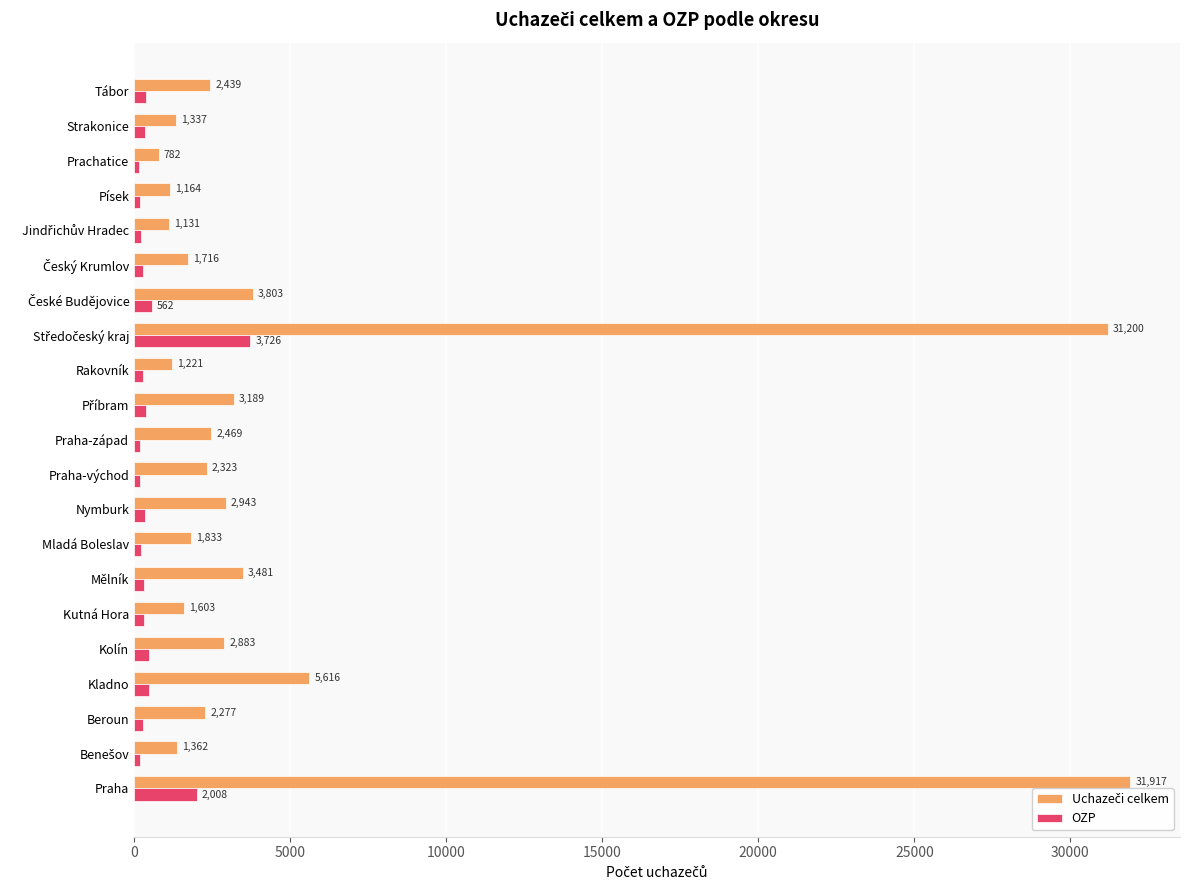

What is the total value across all series at Beroun?

2564